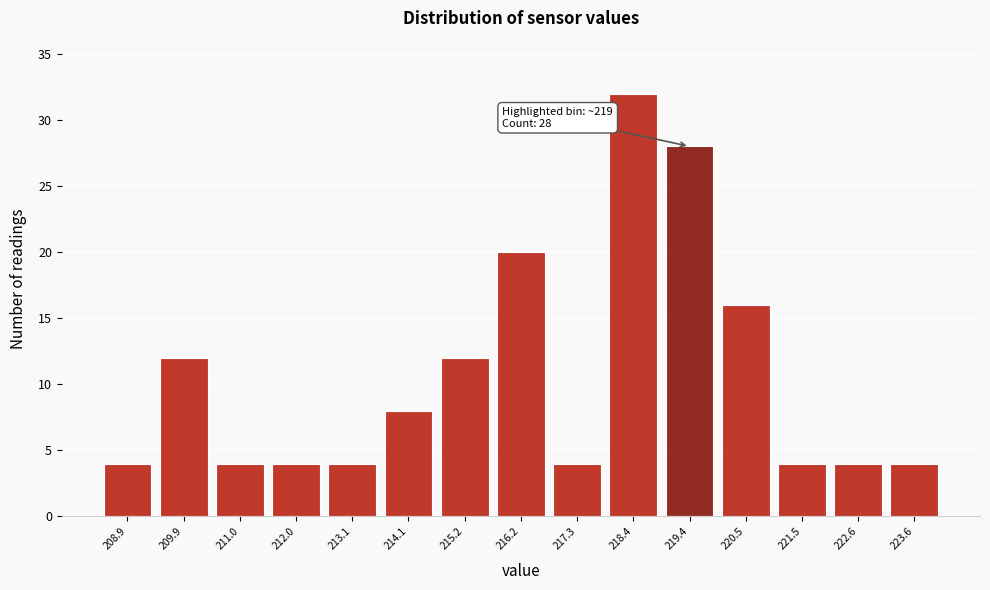

Over which range of the x-axis is the bar tallest?

217.8 to 218.8